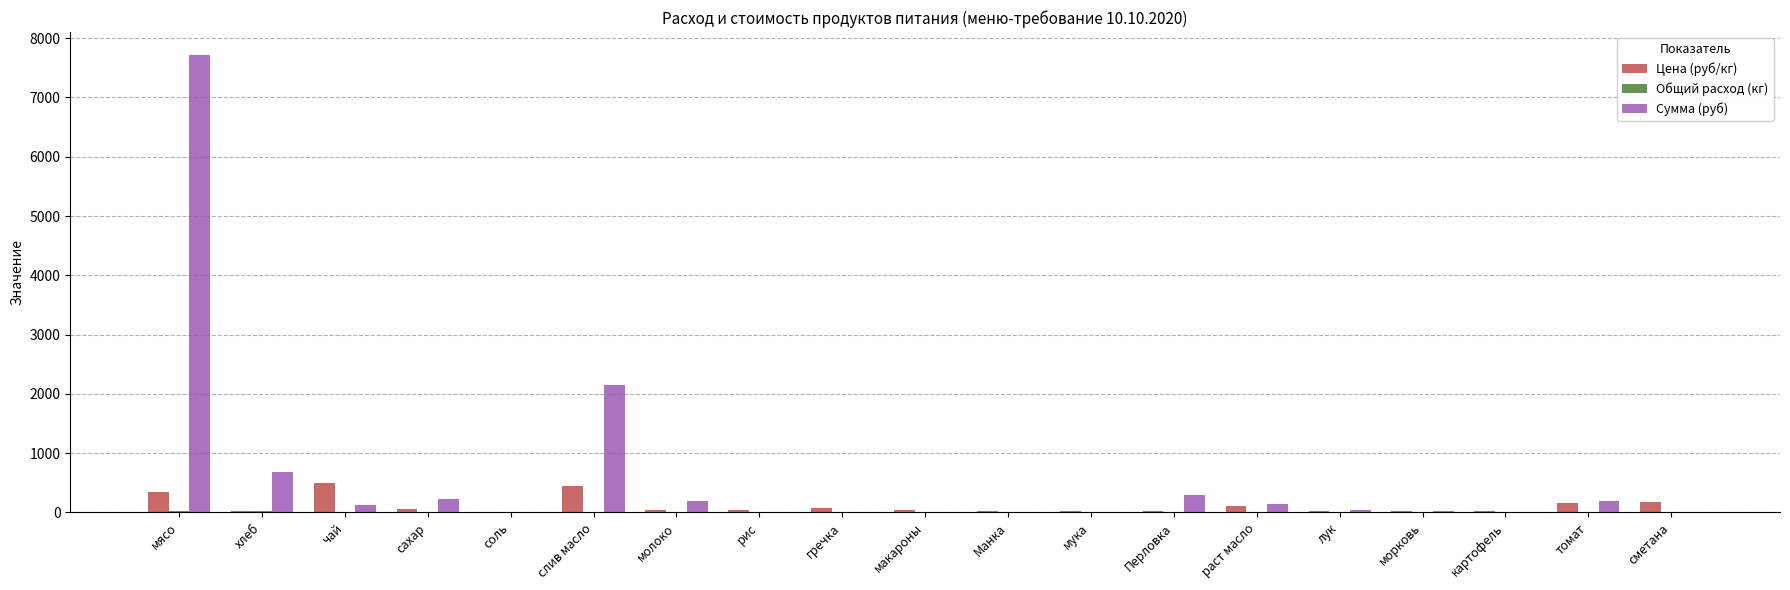

Count the number of categories in the chart.

19